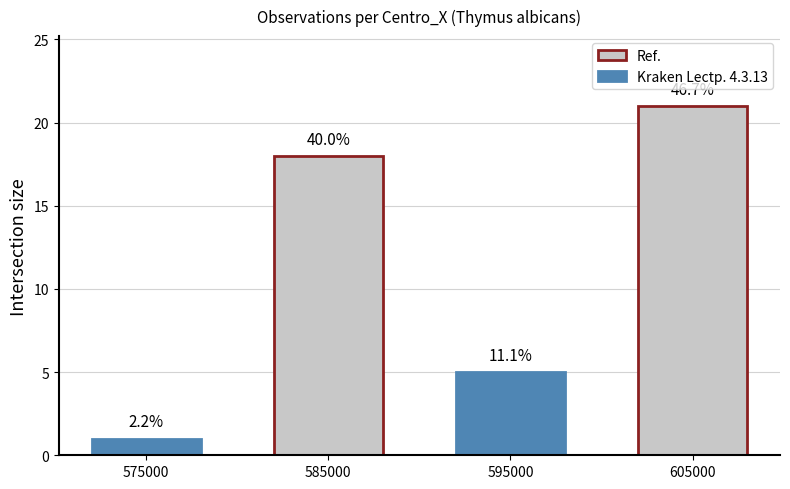

Reading left to right, list all the values displayed in this chart.

Observations (Ref.): 1	18	5	21
Observations (Kraken): 1	18	5	21